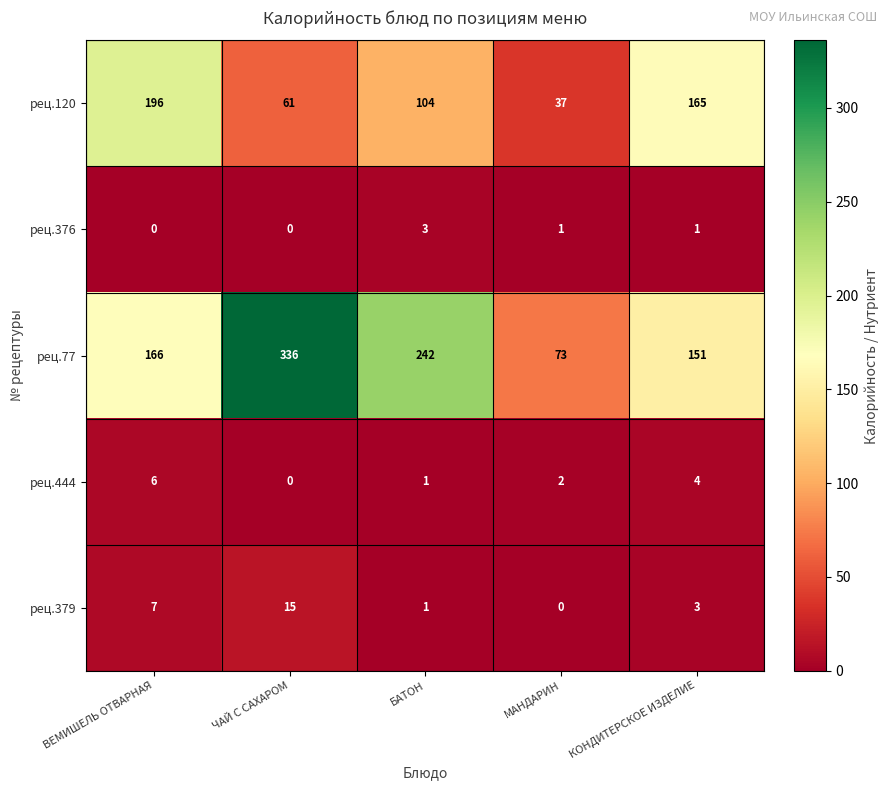

Rank the series by their maximum value, from highest to lowest.

рец.77, рец.120, рец.379, рец.444, рец.376